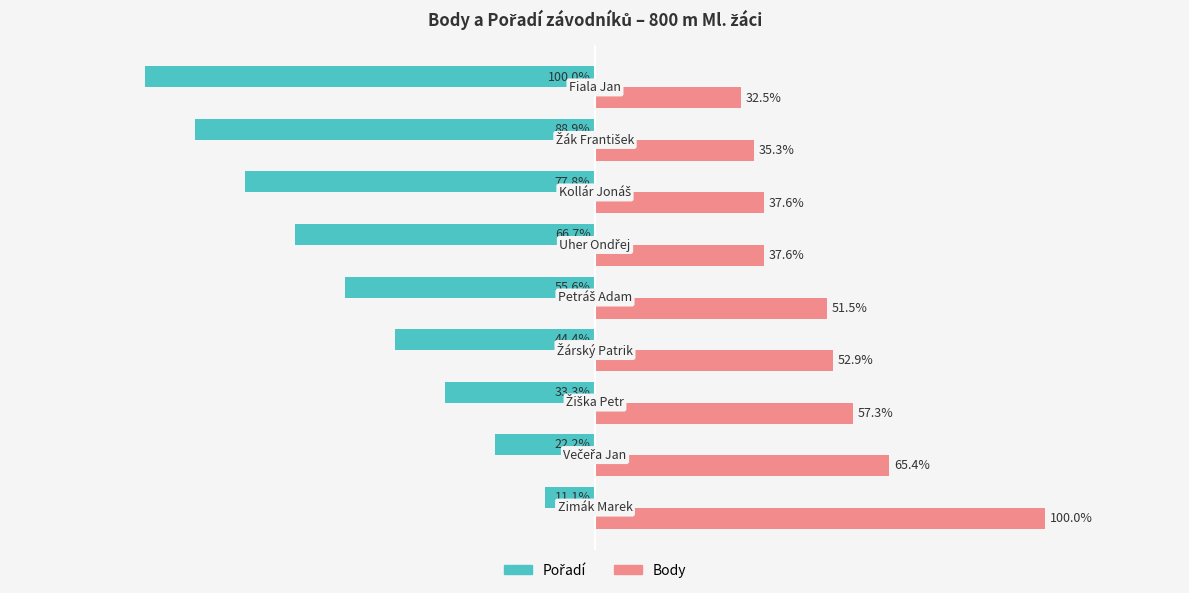

Which series has the largest total across all categories?

Body